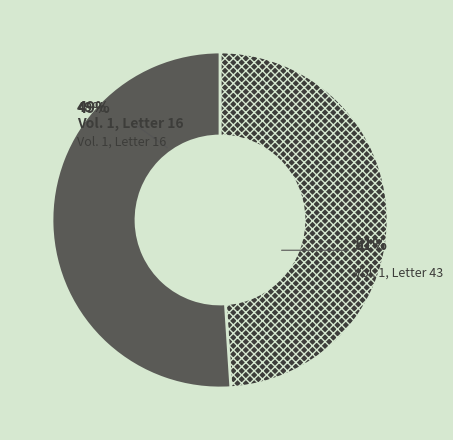

Is there a majority slice in this chart?

Yes